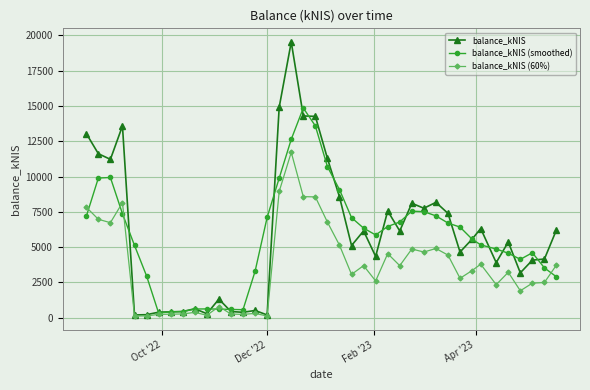

Rank the series by their maximum value, from highest to lowest.

balance_kNIS, balance_kNIS (smoothed), balance_kNIS (60%)